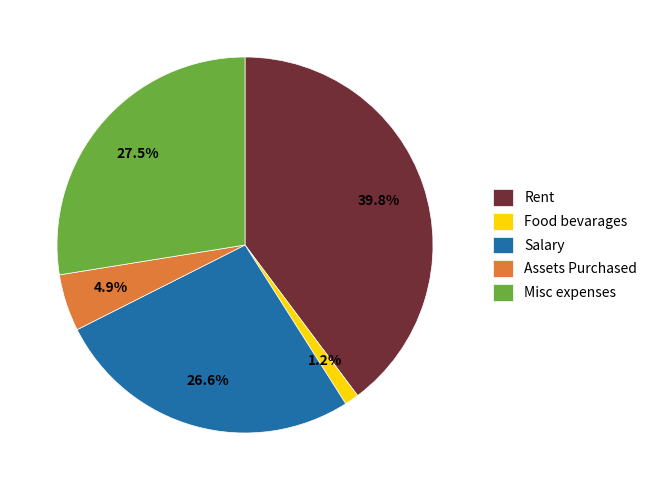

Does any single category account for the majority?

No